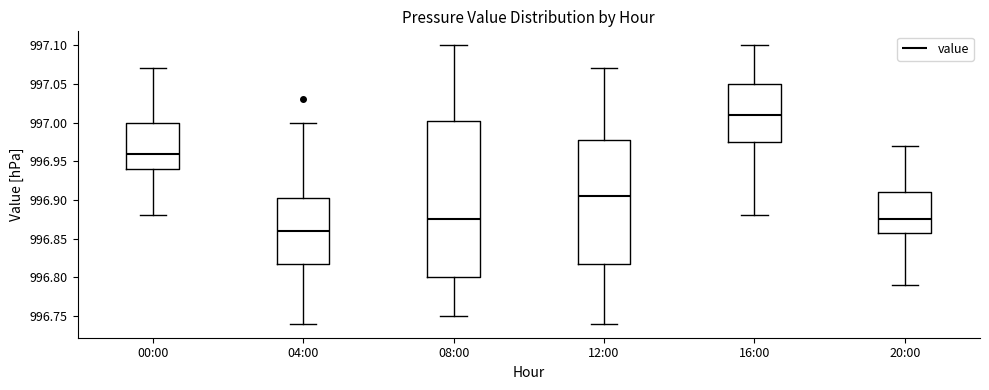

Reading left to right, transcribe this box plot: for each box, give where its median line is, the range the box spans, and where its two whiskers end, as read against the y-axis. The values are not printed on the chart, so give them approximately, as read against the axis.

00:00: median 996.960, box 996.940 to 997.000, whiskers 996.880 to 997.070
04:00: median 996.860, box 996.820 to 996.905, whiskers 996.740 to 997.000
08:00: median 996.875, box 996.800 to 997.005, whiskers 996.750 to 997.100
12:00: median 996.905, box 996.820 to 996.980, whiskers 996.740 to 997.070
16:00: median 997.010, box 996.975 to 997.050, whiskers 996.880 to 997.100
20:00: median 996.875, box 996.860 to 996.910, whiskers 996.790 to 996.970